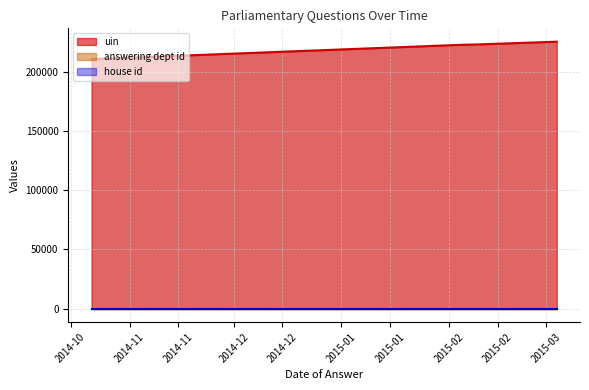

True or false: answering dept id has more than 2 points higher than both neighbors.

False